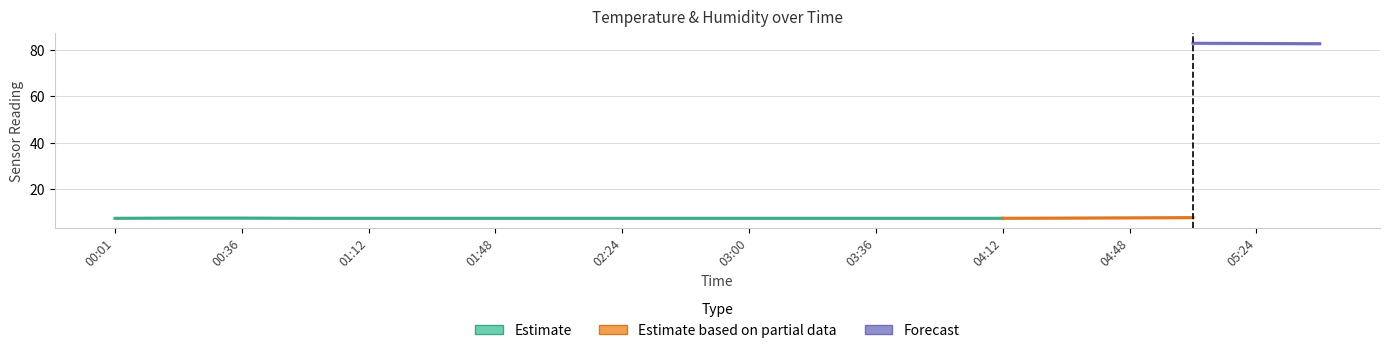

What position from the right is 02:42?

11